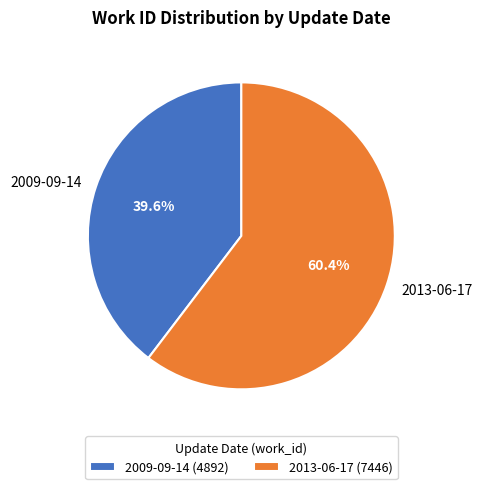

What is the ratio of the value at 2009-09-14 to the value at 2013-06-17?

0.7